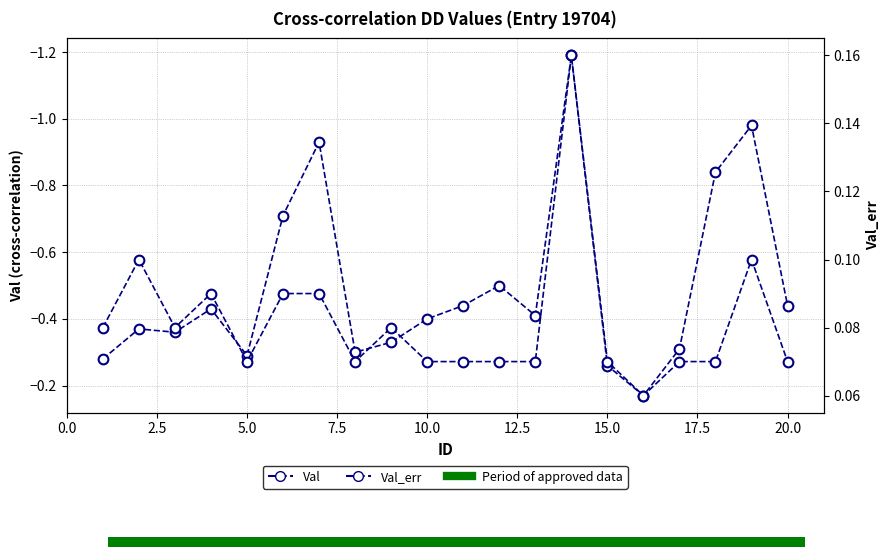

What is the difference between the maximum and minimum values in the Val_err series?

0.1